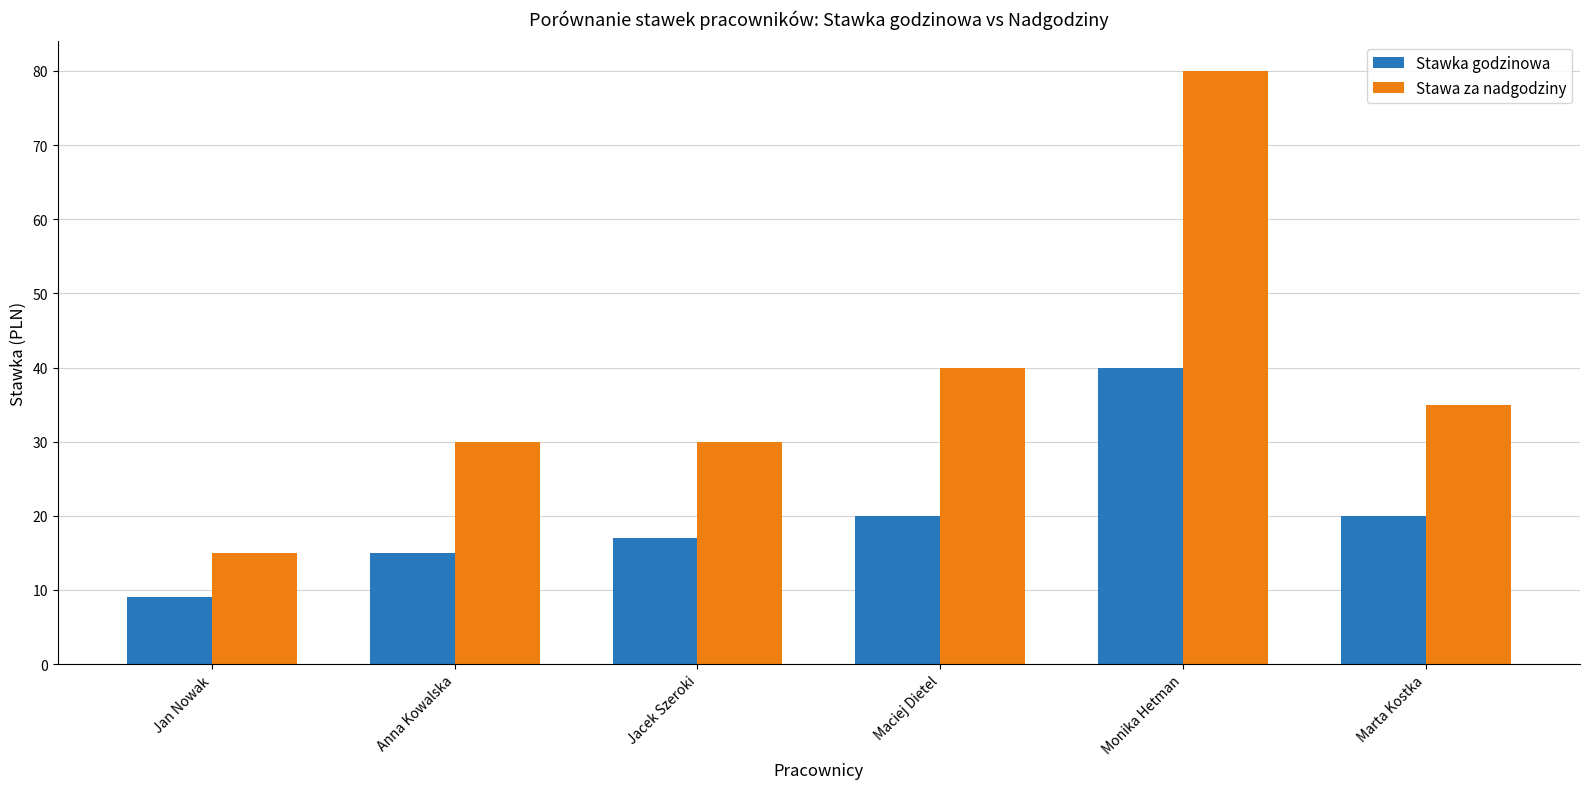

What is the spread (max minus min) of values at Marta Kostka?

15